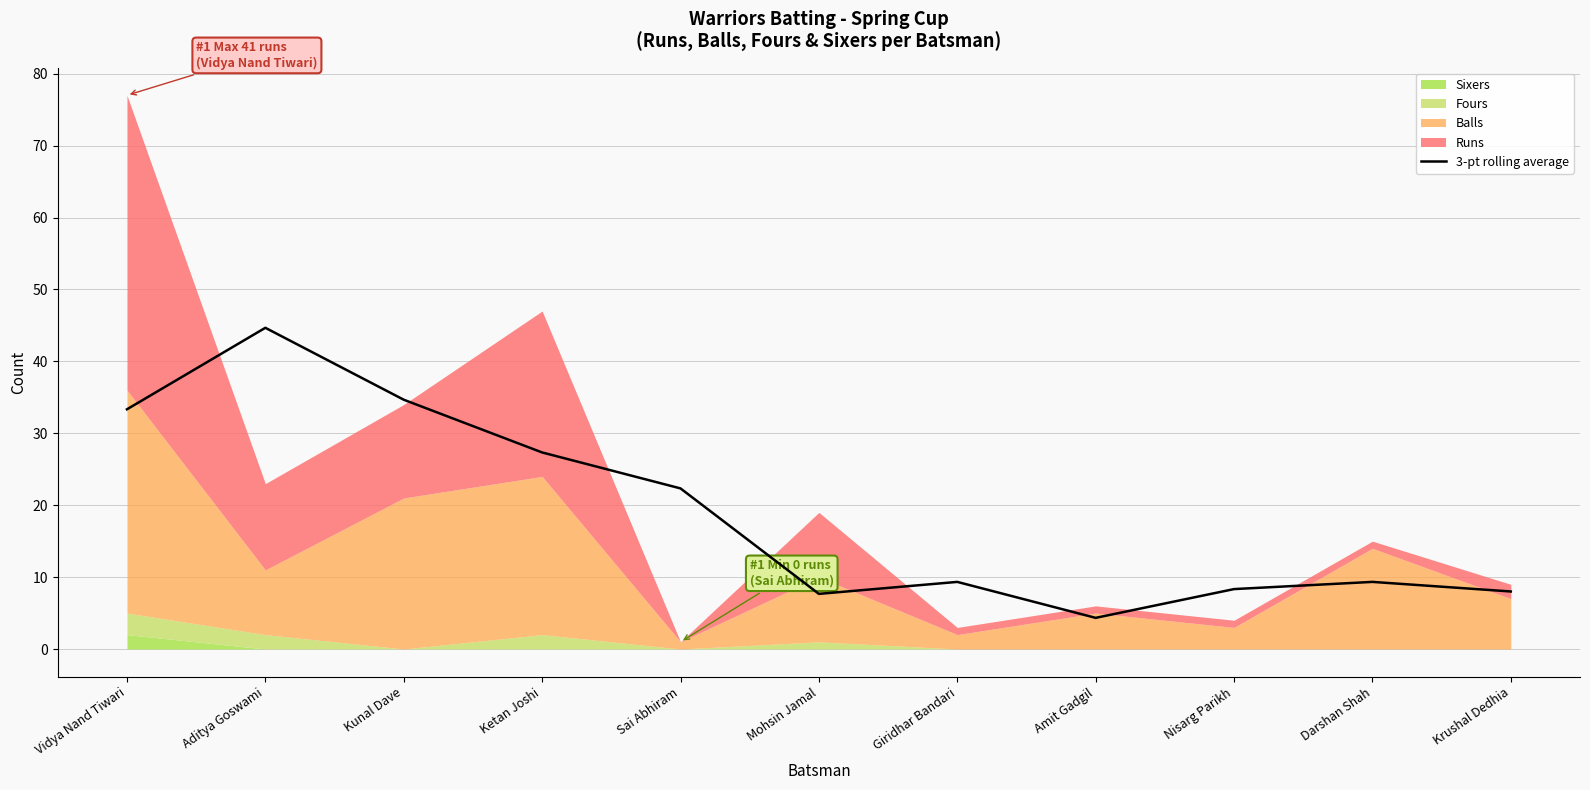

Where is 3-pt rolling average nearest to the value 24?

Sai Abhiram